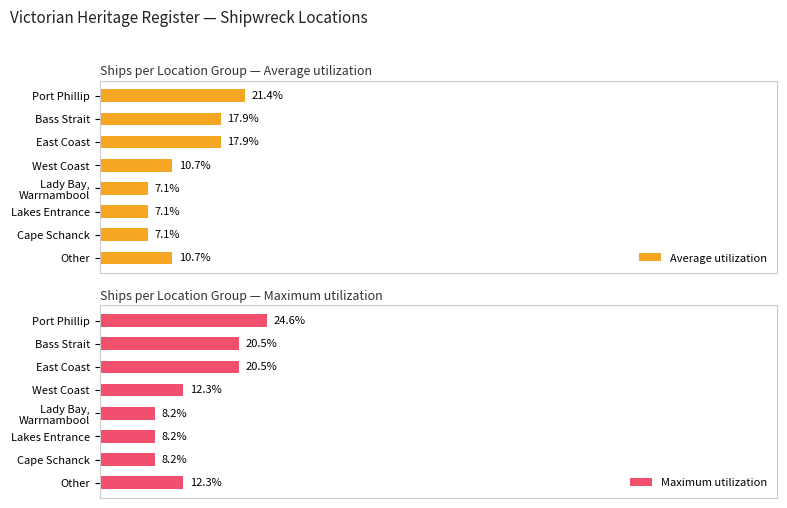

Which category has the highest value in the Maximum utilization series?

Port Phillip